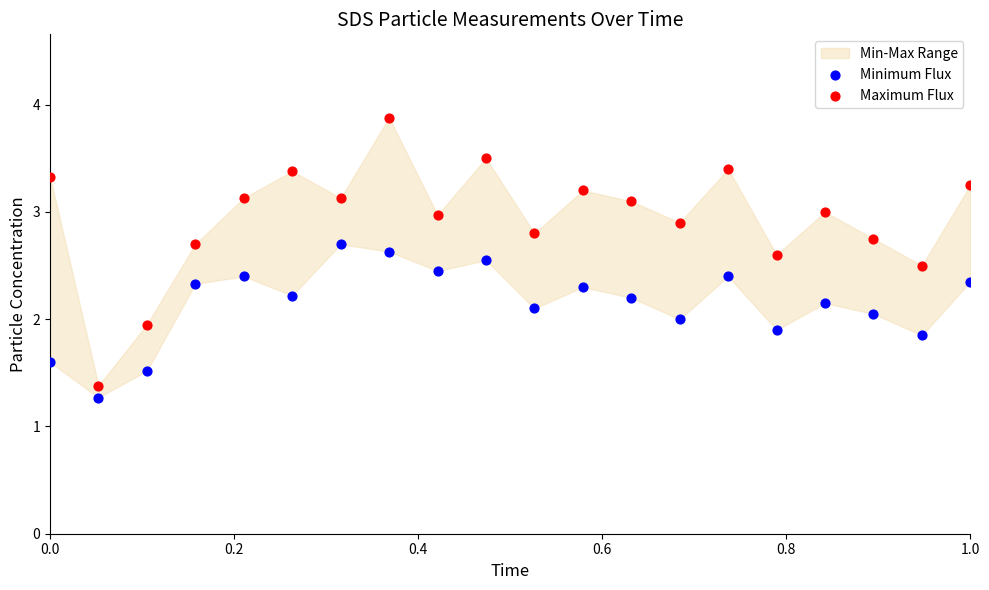

Across all data points, what is the range of X values (max minus min)?

1.0